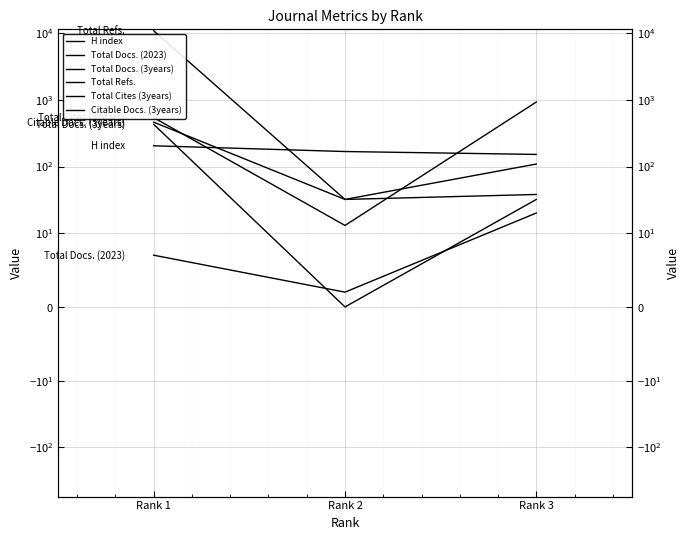

How many distinct data groups are displayed?

6